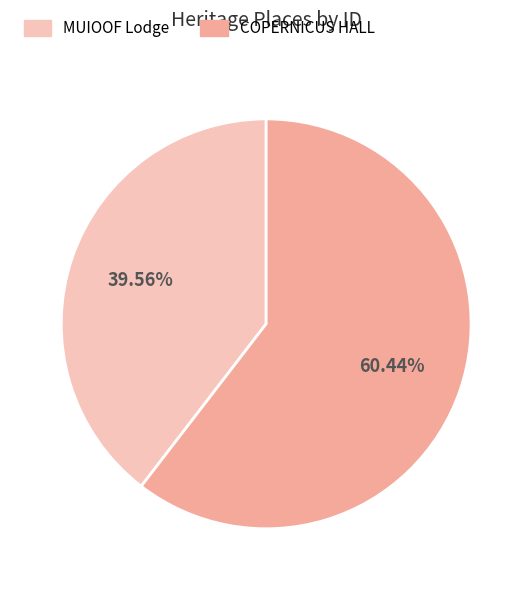

How many segments does this pie chart have?

2